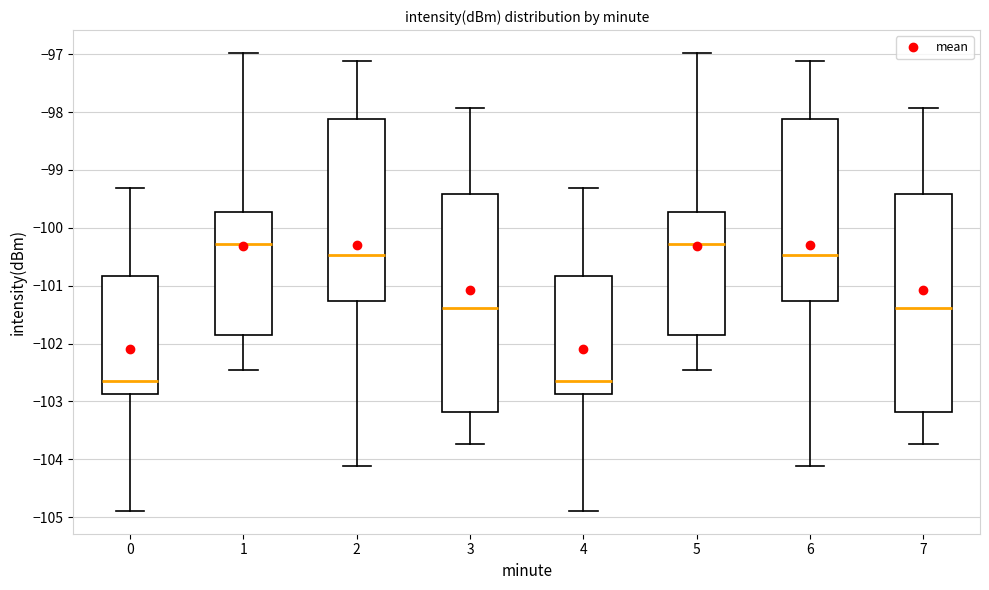

Reading left to right, transcribe this box plot: for each box, give where its median line is, the range the box spans, and where its two whiskers end, as read against the y-axis. The values are not printed on the chart, so give them approximately, as read against the axis.

0: median -102.6, box -102.9 to -100.8, whiskers -104.9 to -99.3
1: median -100.3, box -101.8 to -99.7, whiskers -102.5 to -97.0
2: median -100.5, box -101.3 to -98.1, whiskers -104.1 to -97.1
3: median -101.4, box -103.2 to -99.4, whiskers -103.7 to -97.9
4: median -102.6, box -102.9 to -100.8, whiskers -104.9 to -99.3
5: median -100.3, box -101.8 to -99.7, whiskers -102.5 to -97.0
6: median -100.5, box -101.3 to -98.1, whiskers -104.1 to -97.1
7: median -101.4, box -103.2 to -99.4, whiskers -103.7 to -97.9